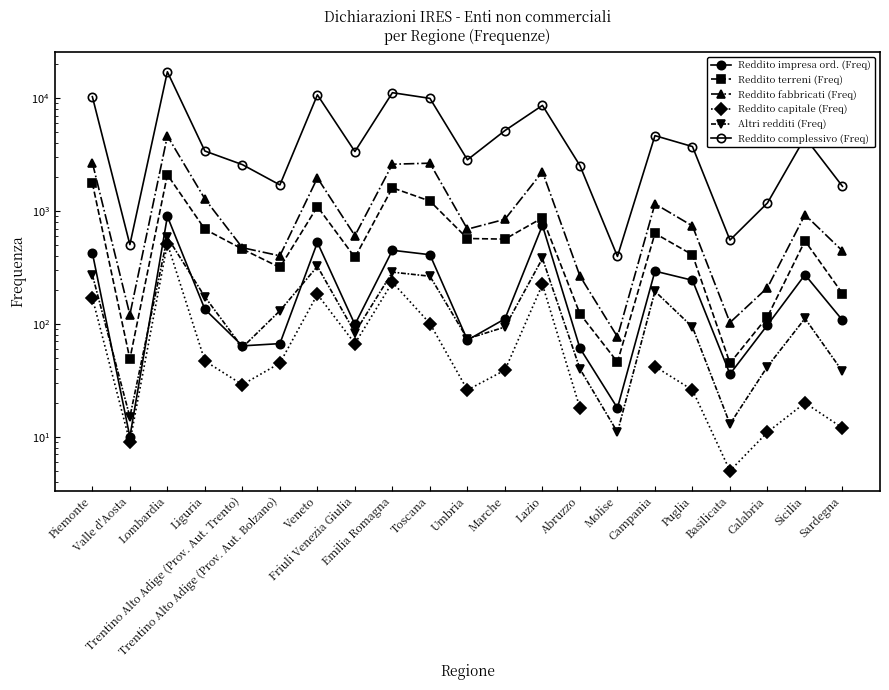

Is this an area chart (filled region under the line)?

No